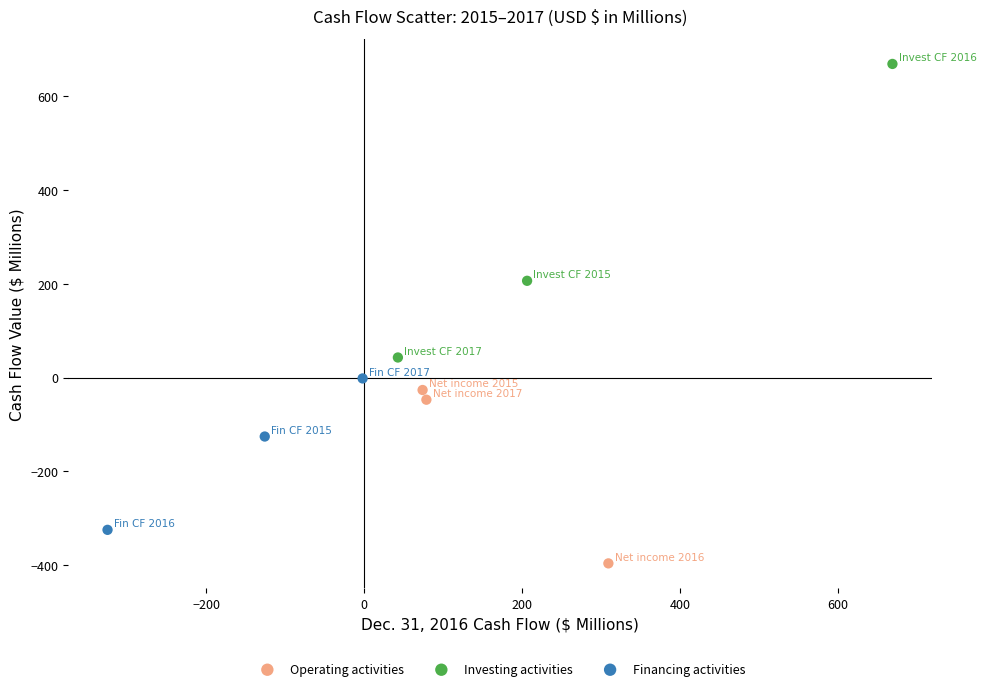

Which series has the widest spread of Y values?

Investing activities